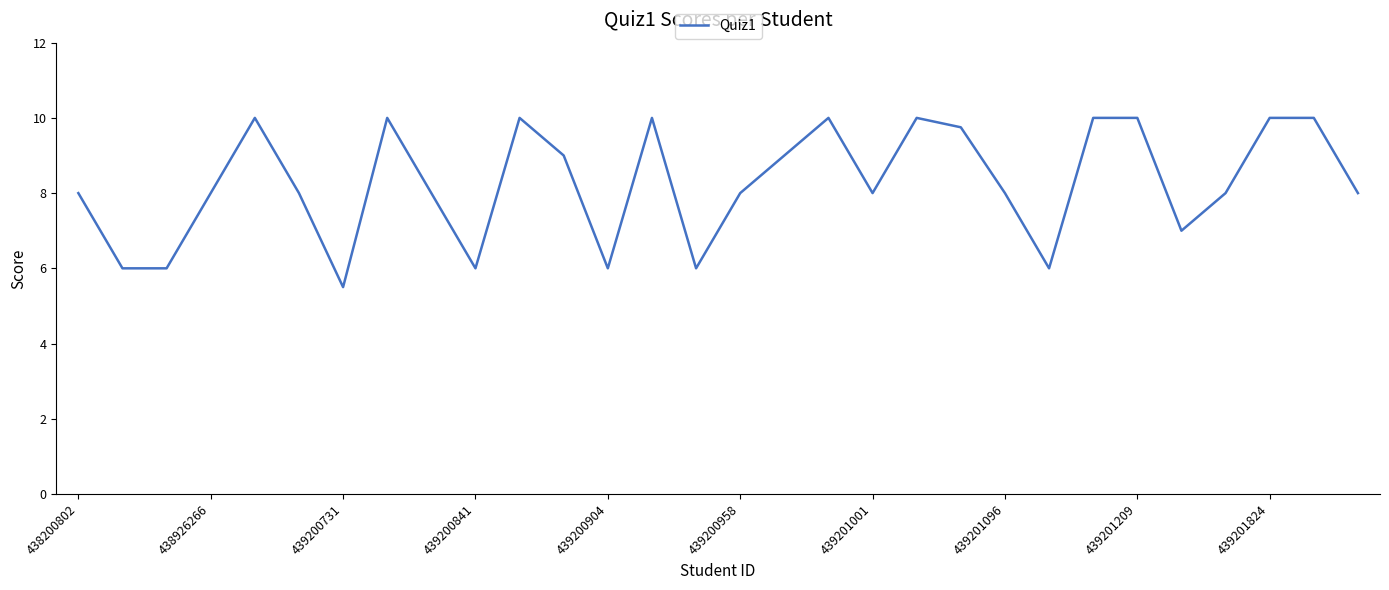

What is the maximum value shown in the chart?

10.0